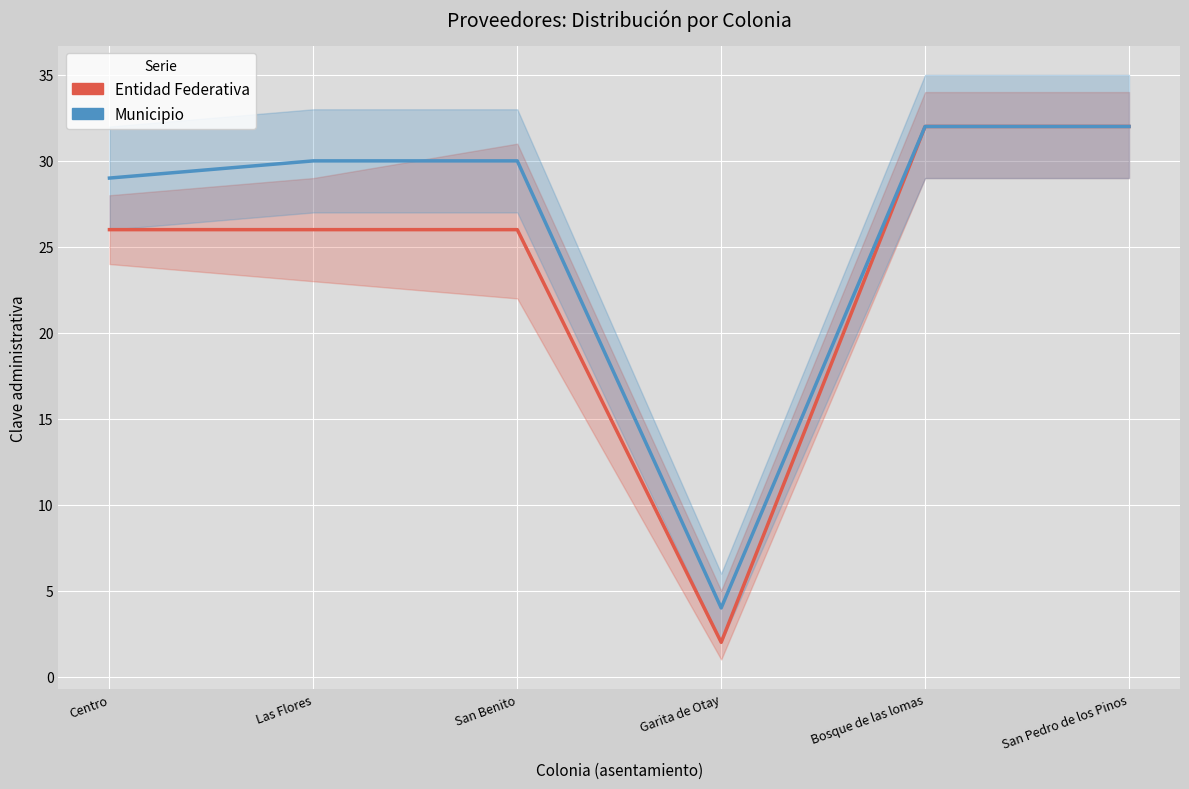

Is it true that Municipio equals 32 at San Pedro de los Pinos?

True